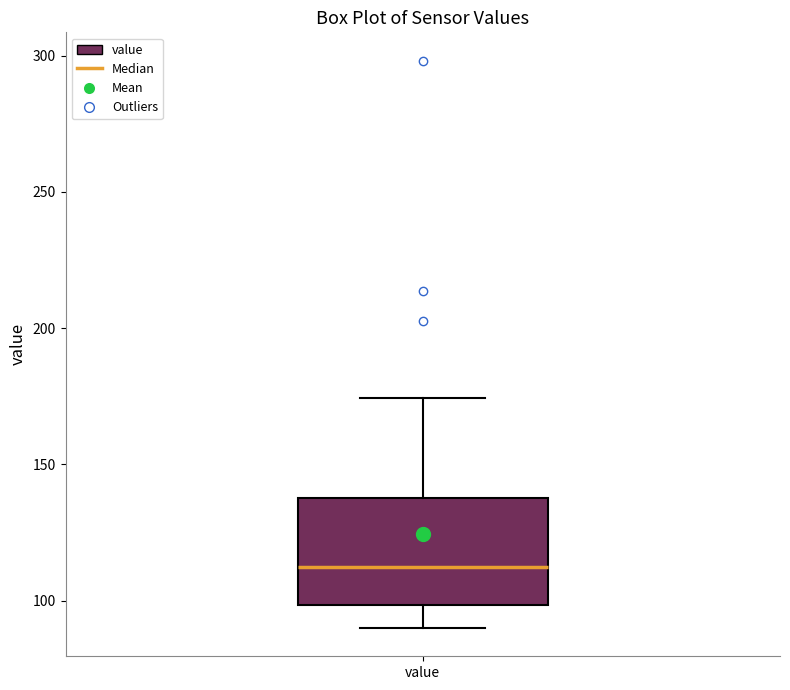

Read this box plot against the y-axis: the position of the median line, the range covered by the box, and the ends of both whiskers. The values are not printed on the chart, so give them approximately, as read against the axis.

median 115, box 100 to 140, whiskers 90 to 175